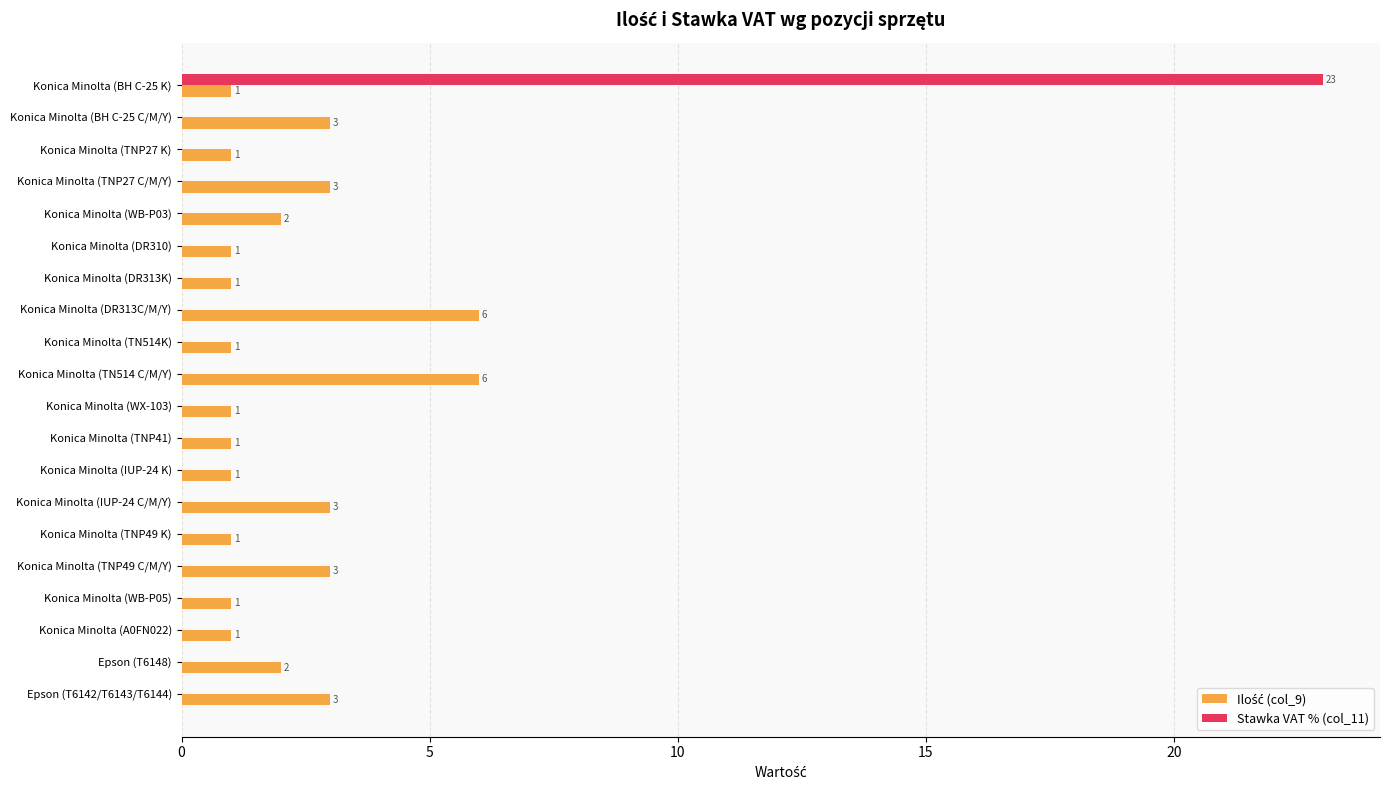

At which category is the sum across all series the highest?

Konica Minolta (BH C-25 K)